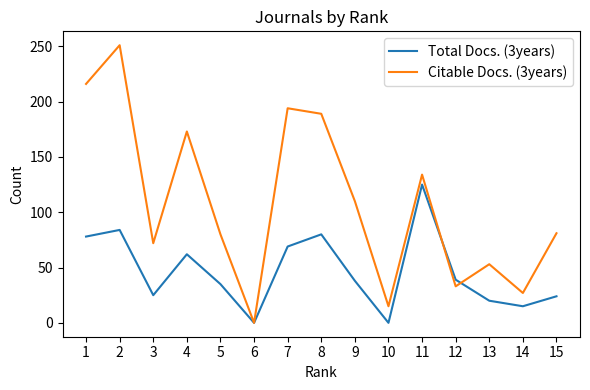

Is the value of Total Docs. (3years) at 1 greater than the value of Citable Docs. (3years) at 10?

Yes